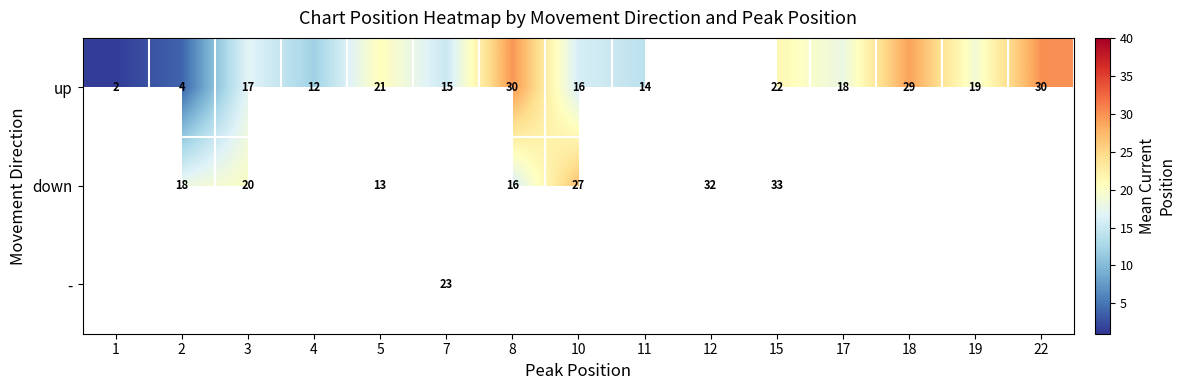

The value of up at 15 is 13.7. True or false?

False